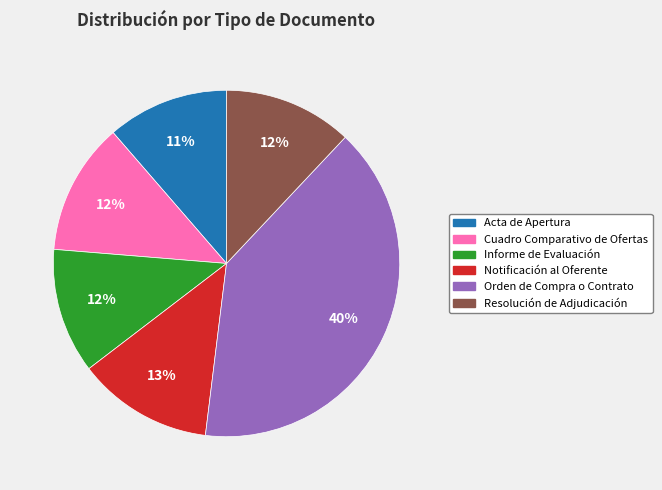

The Resolución de Adjudicación slice represents 12% of the pie. True or false?

True